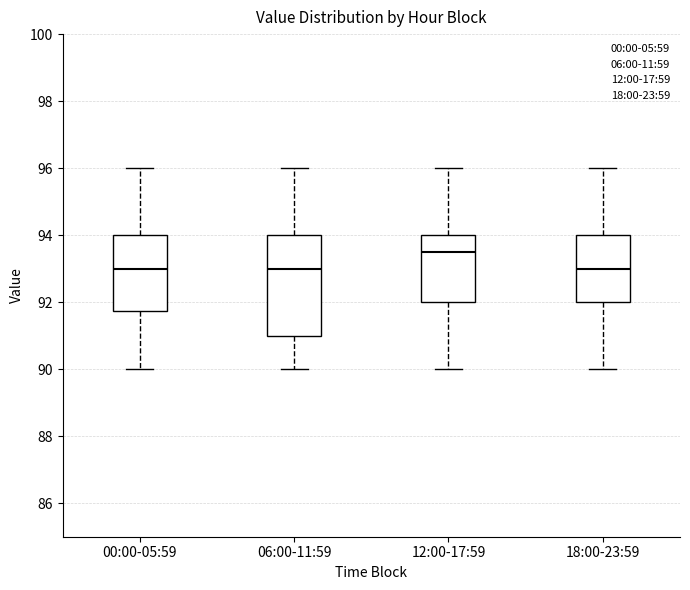

Reading left to right, transcribe this box plot: for each box, give where its median line is, the range the box spans, and where its two whiskers end, as read against the y-axis. The values are not printed on the chart, so give them approximately, as read against the axis.

00:00-05:59: median 93.0, box 91.8 to 94.0, whiskers 90.0 to 96.0
06:00-11:59: median 93.0, box 91.0 to 94.0, whiskers 90.0 to 96.0
12:00-17:59: median 93.6, box 92.0 to 94.0, whiskers 90.0 to 96.0
18:00-23:59: median 93.0, box 92.0 to 94.0, whiskers 90.0 to 96.0